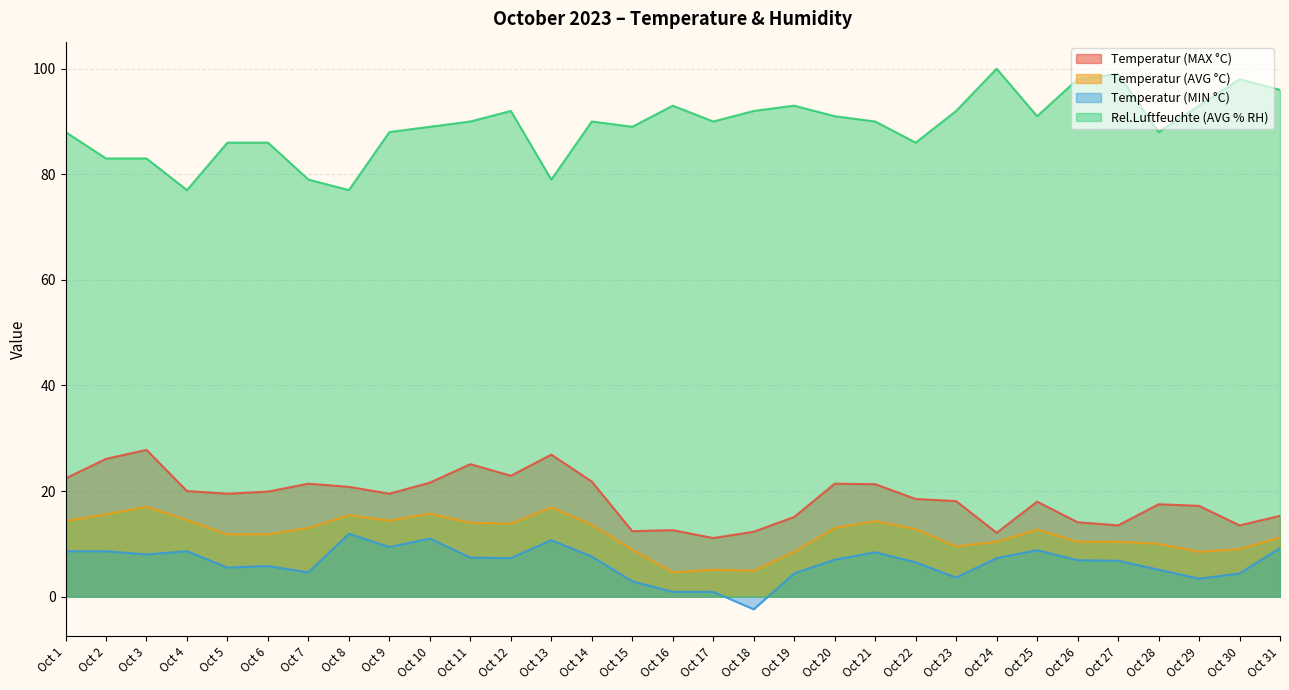

True or false: Temperatur (MIN °C) and Temperatur (MAX °C) cross at least once.

False